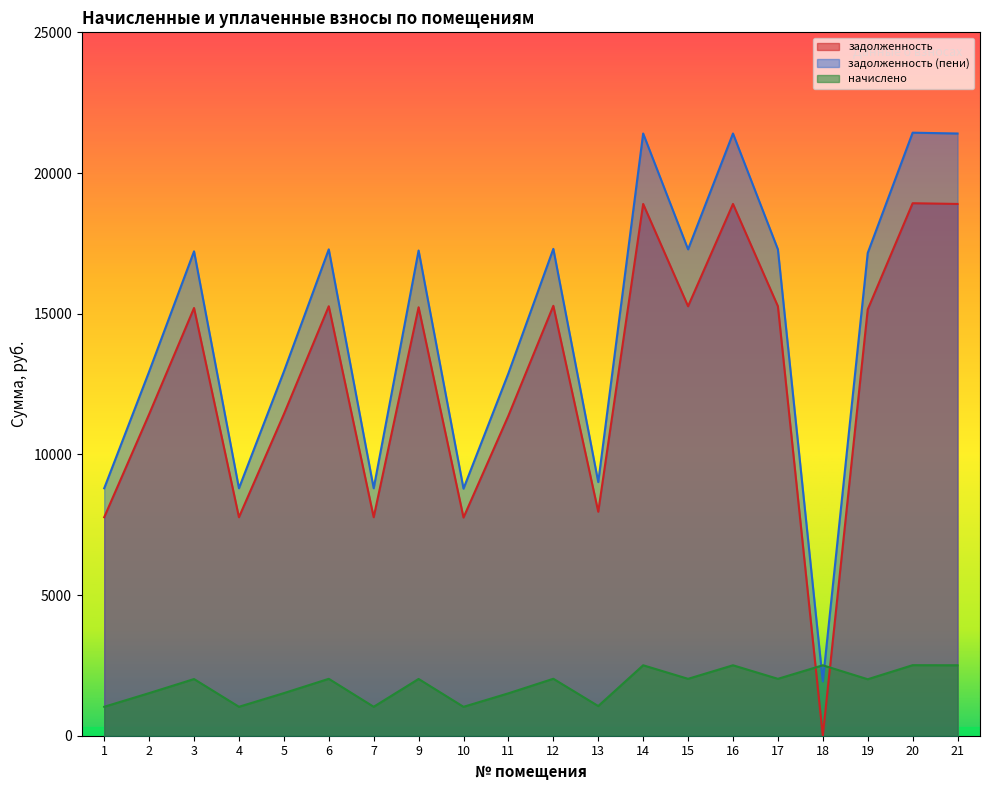

Reading right to left, transcribe all the data shown in this chart.

задолженность: 18900.5	18926.2	15151.2	0.0	15264.4	18900.5	15264.4	18900.5	7960.8	15279.6	11376.2	7755.4	15228.2	7765.8	15264.4	11427.6	7765.8	15202.6	11427.6	7765.8
задолженность (пени): 21404.3	21433.4	17158.4	1929.7	17286.5	21404.3	17286.5	21404.3	9015.4	17303.8	12883.3	8782.7	17245.6	8794.6	17286.5	12941.5	8794.6	17216.5	12941.5	8794.6
начислено: 2503.9	2507.3	2007.2	2503.9	2022.1	2503.9	2022.1	2503.9	1054.6	2024.2	1507.1	1027.4	2017.4	1028.8	2022.1	1513.9	1028.8	2014.0	1513.9	1028.8